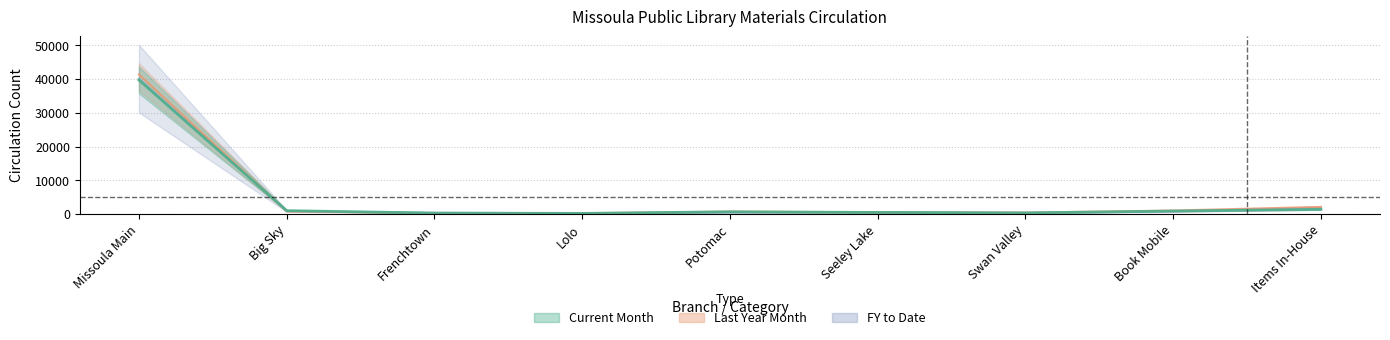

Which series ends up on top after the final intersection of FY to Date and Last Year Month?

Last Year Month